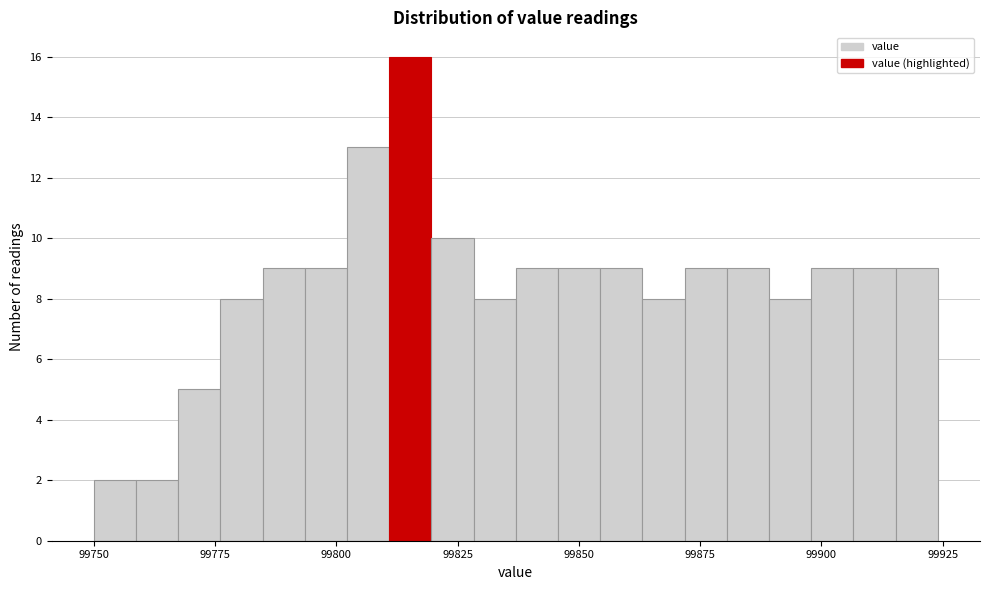

Around what value on the x-axis is the tallest bar? Give the approximate position of its centre, as read against the axis.

99815